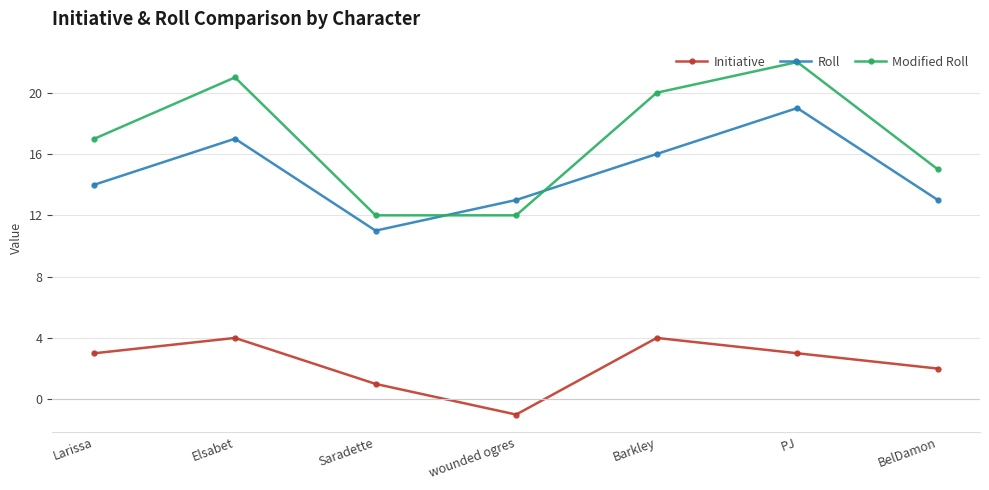

What are all the series names shown in the legend?

Initiative, Roll, Modified Roll